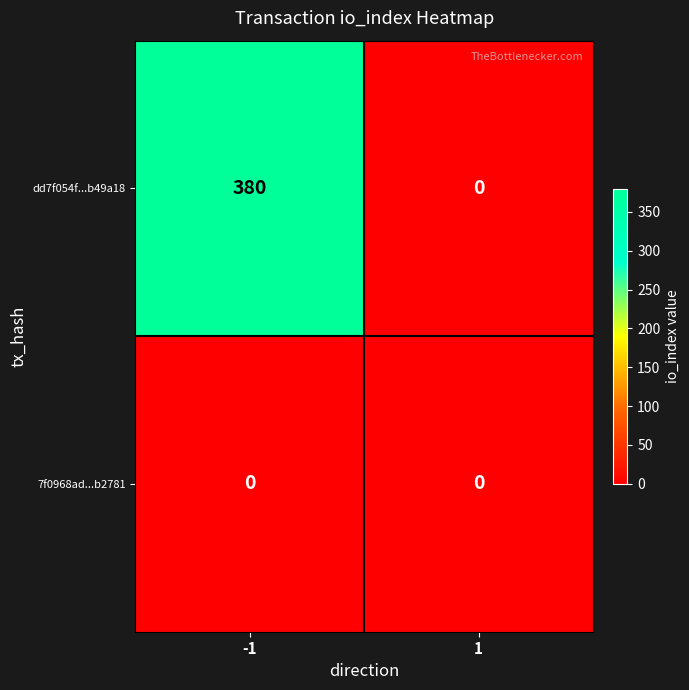

Reading left to right, extract all data points from this chart.

dd7f054f...b49a18: 380	0
7f0968ad...b2781: 0	0